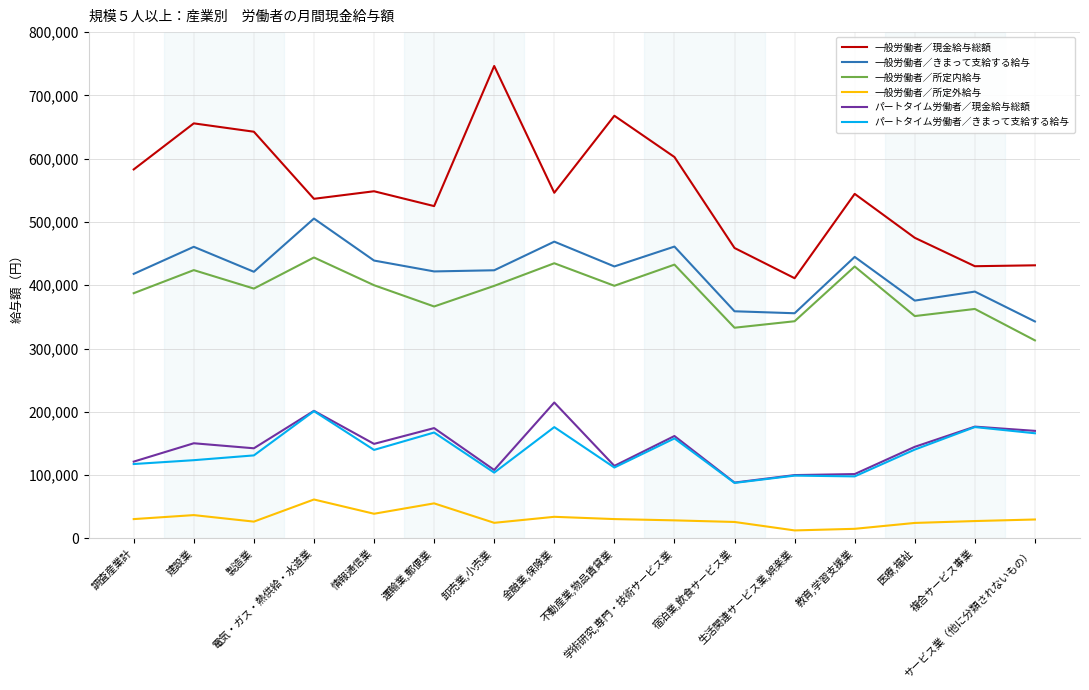

How many values in the パートタイム労働者／きまって支給する給与 series are below 139841?

8